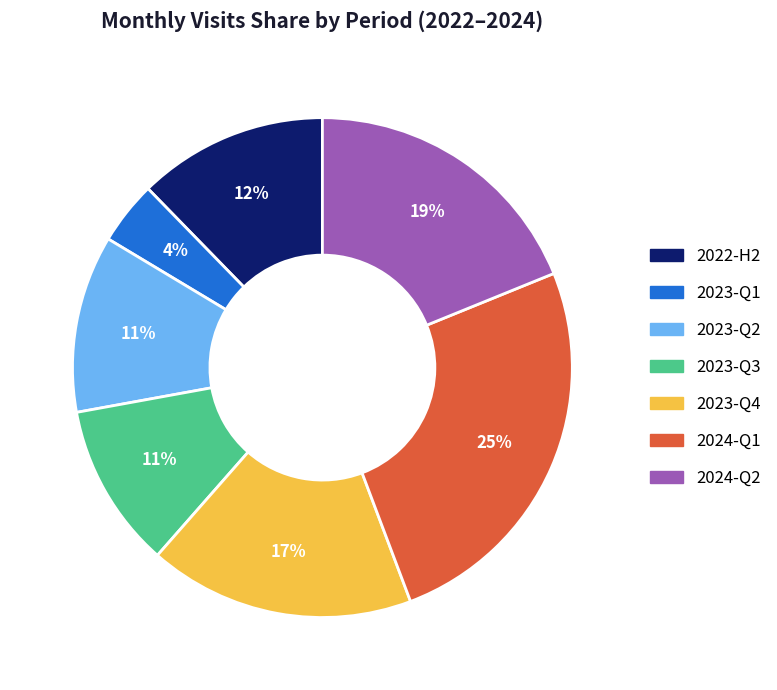

Count the number of slices in the pie.

7